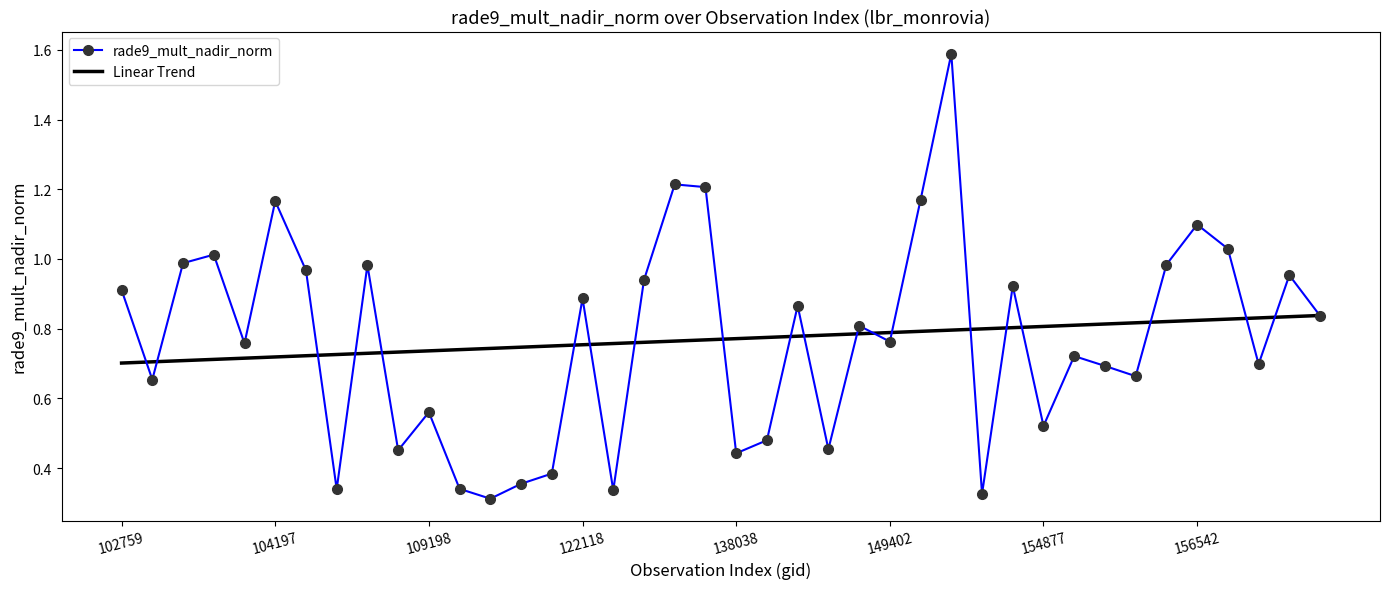

What is the greatest value displayed?

1.6